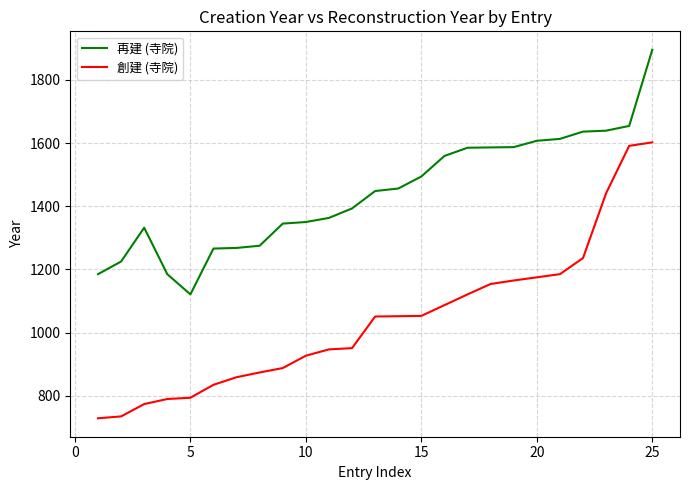

Rank the series by their maximum value, from highest to lowest.

再建 (寺院), 創建 (寺院)